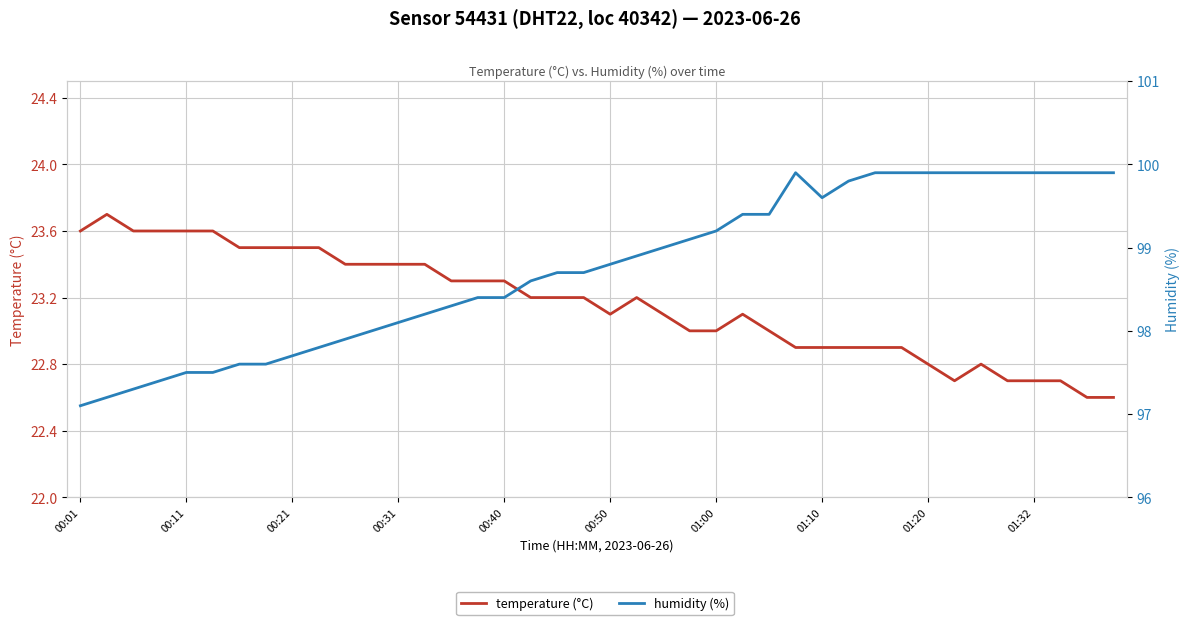

At which label does temperature (°C) first exceed 23?

00:01